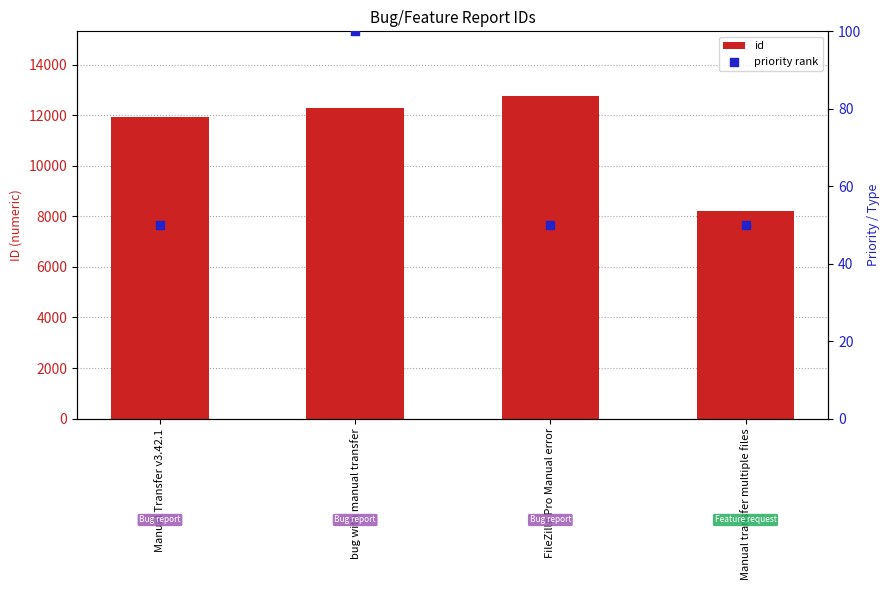

Which series reaches the maximum Y coordinate?

id